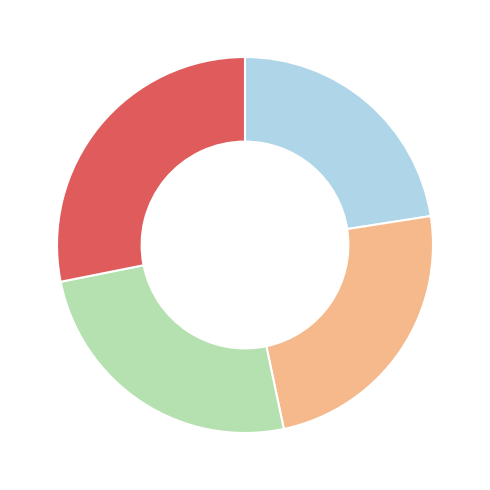

Is there any slice that represents more than half of the pie?

No